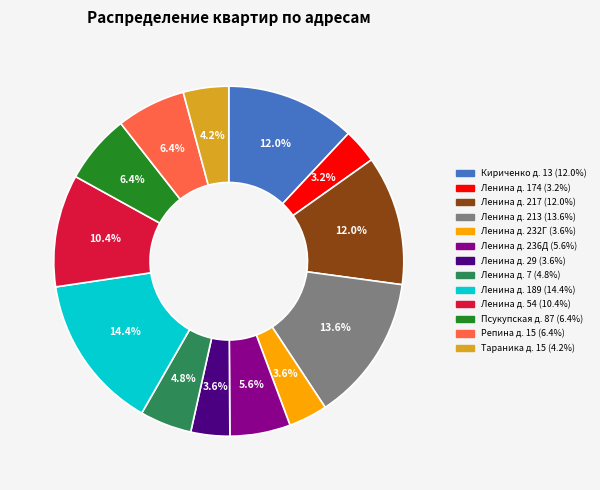

Which has a higher value, Ленина д. 54 or Ленина д. 189?

Ленина д. 189